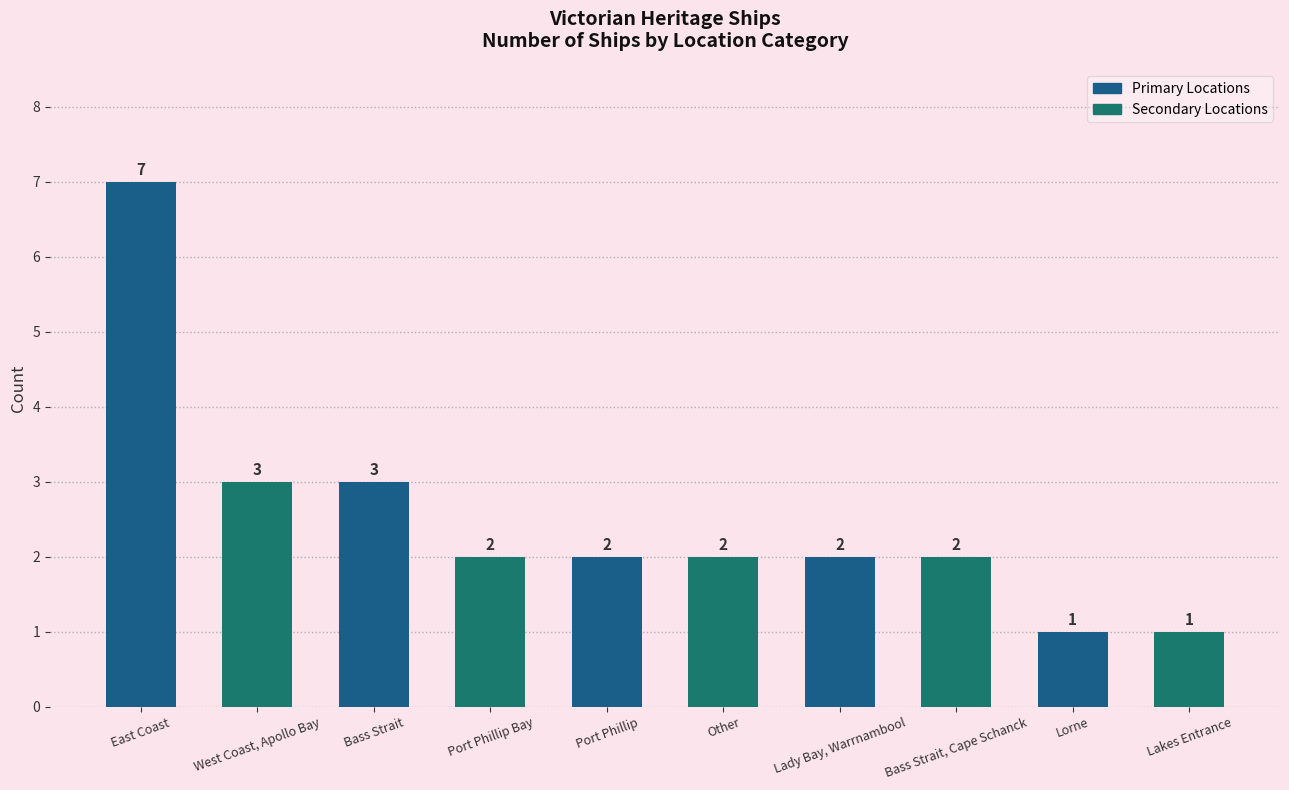

Count the values in the range 2 to 3.

7